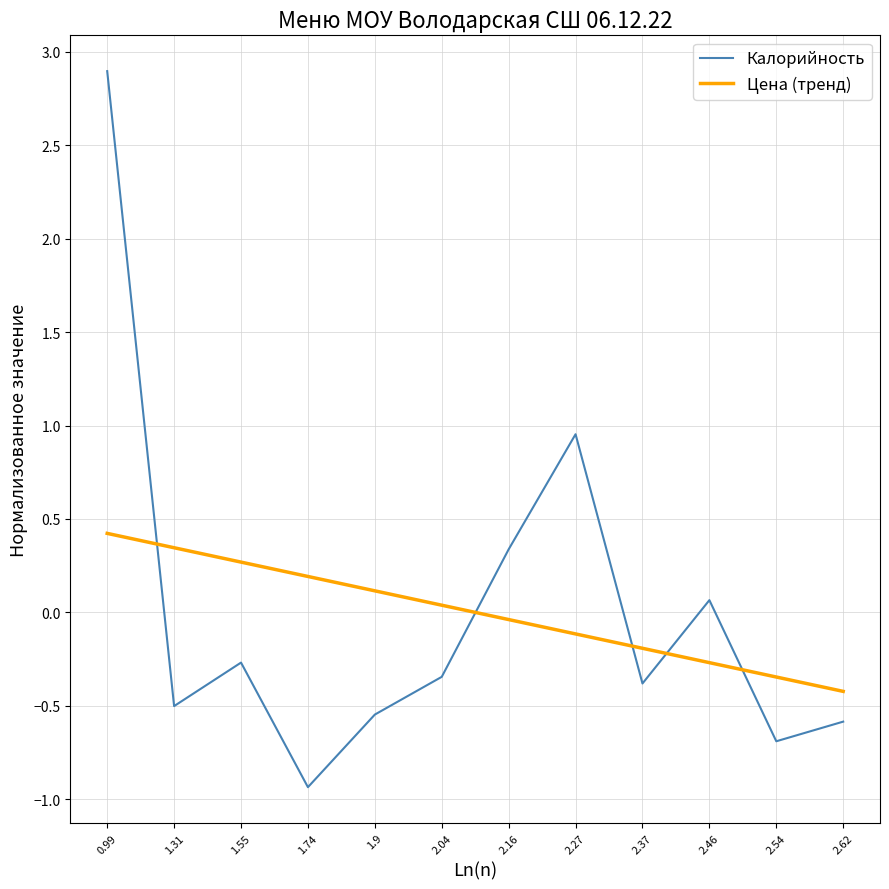

True or false: Цена (тренд) and Калорийность intersect in this chart.

True